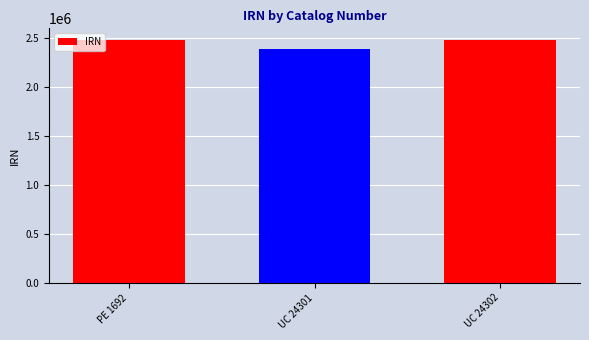

What is the label of the 3rd bar from the left?

UC 24302